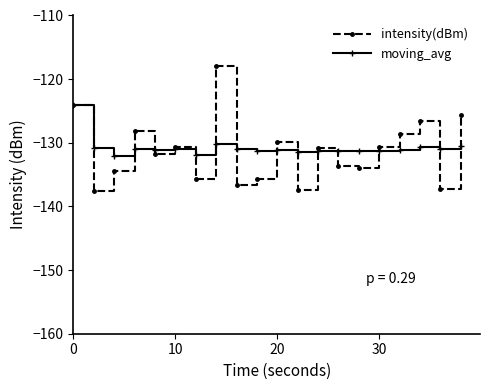

What is the lowest value of the intensity(dBm) series?

-137.5